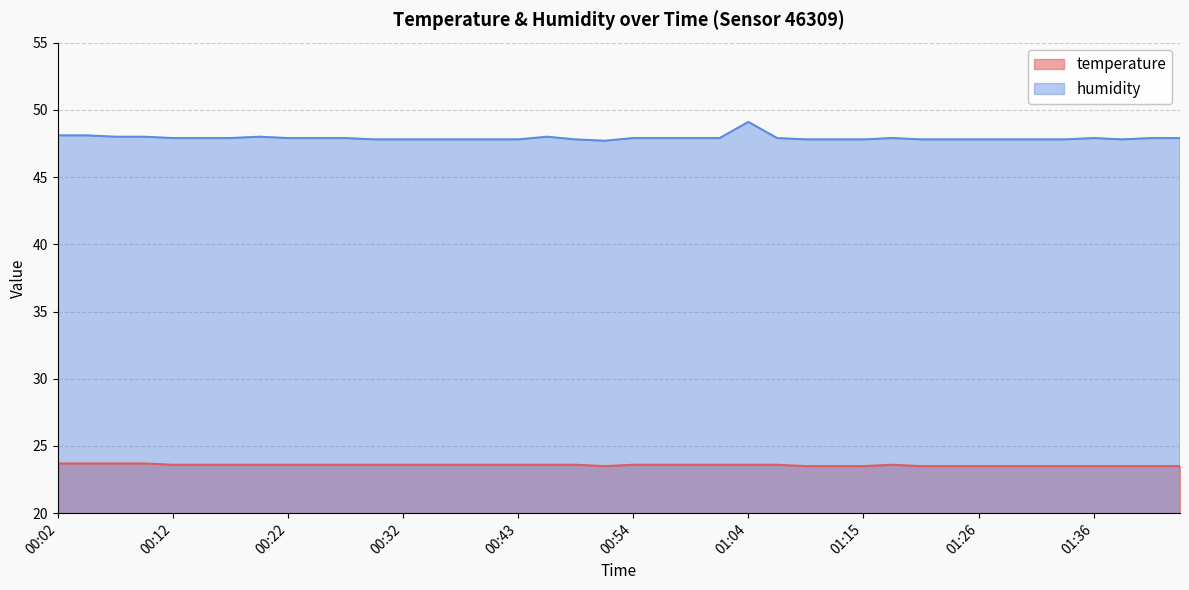

True or false: humidity has a value of 47.8 at 01:28.

True